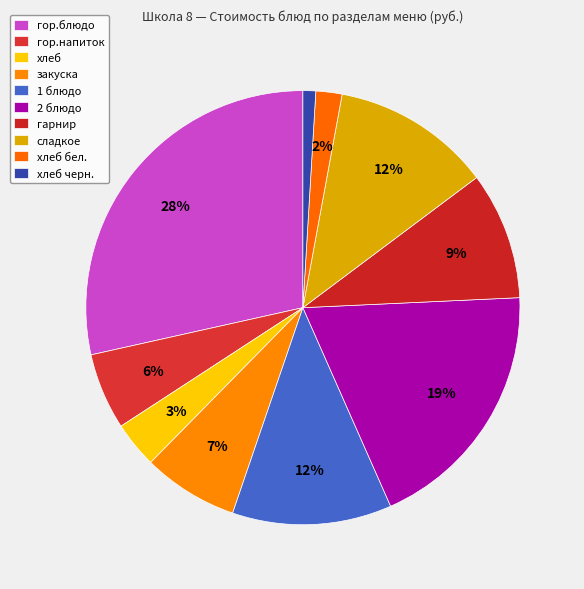

What portion of the pie excludes хлеб бел.?

98.1%